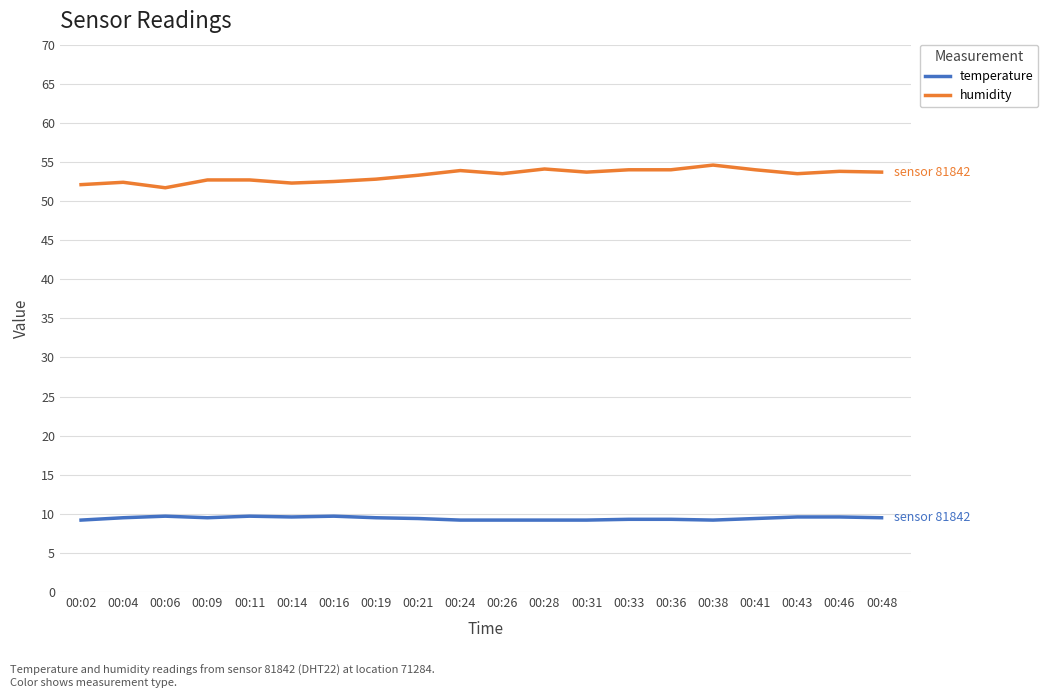

What is the difference between the maximum and minimum values in the humidity series?

2.9